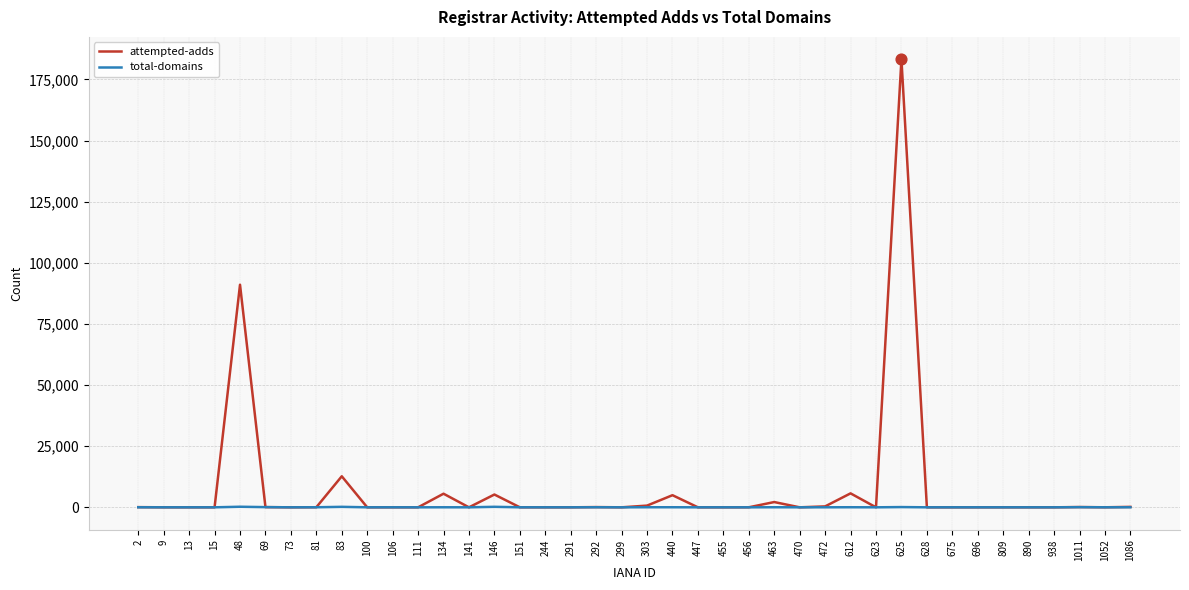

Which series has the widest spread of values?

attempted-adds